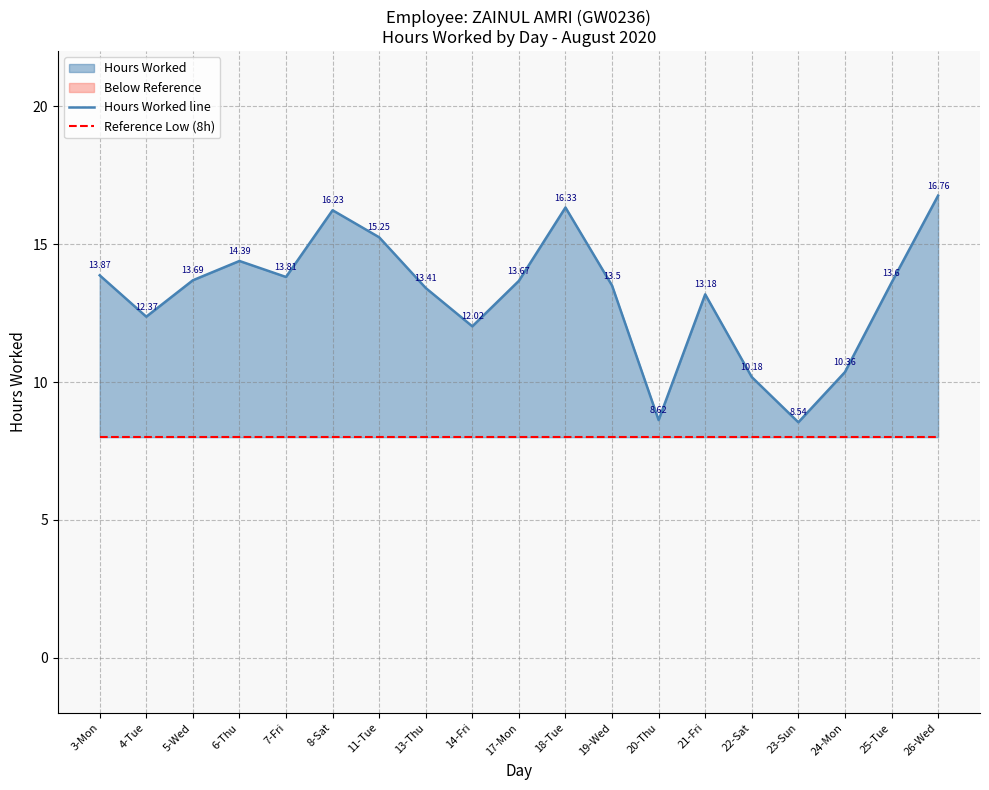

The Reference Low (8h) series shows 8.0 at 11-Tue. True or false?

True